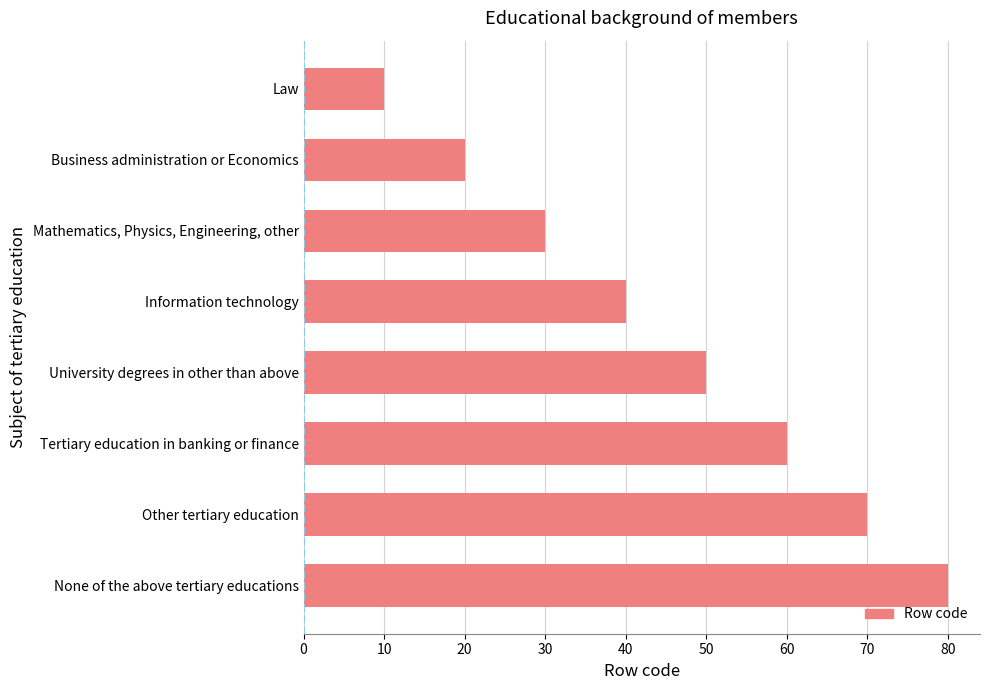

What is the difference between the second highest and second lowest values?

50